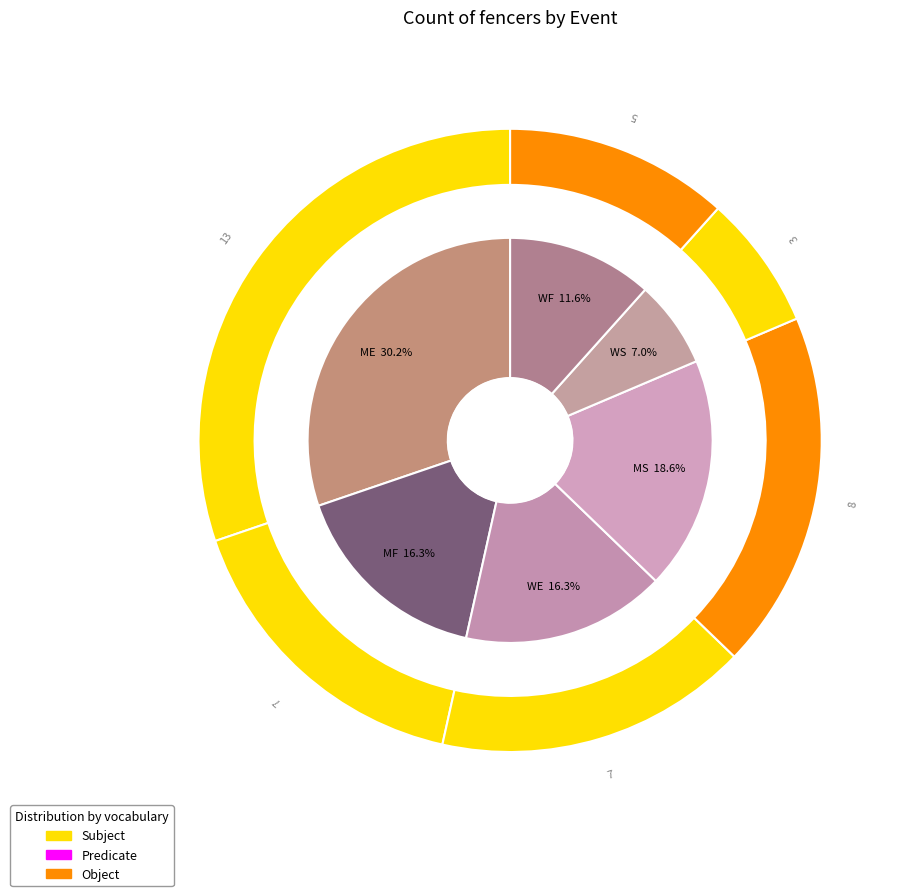

Does any single category account for the majority?

No